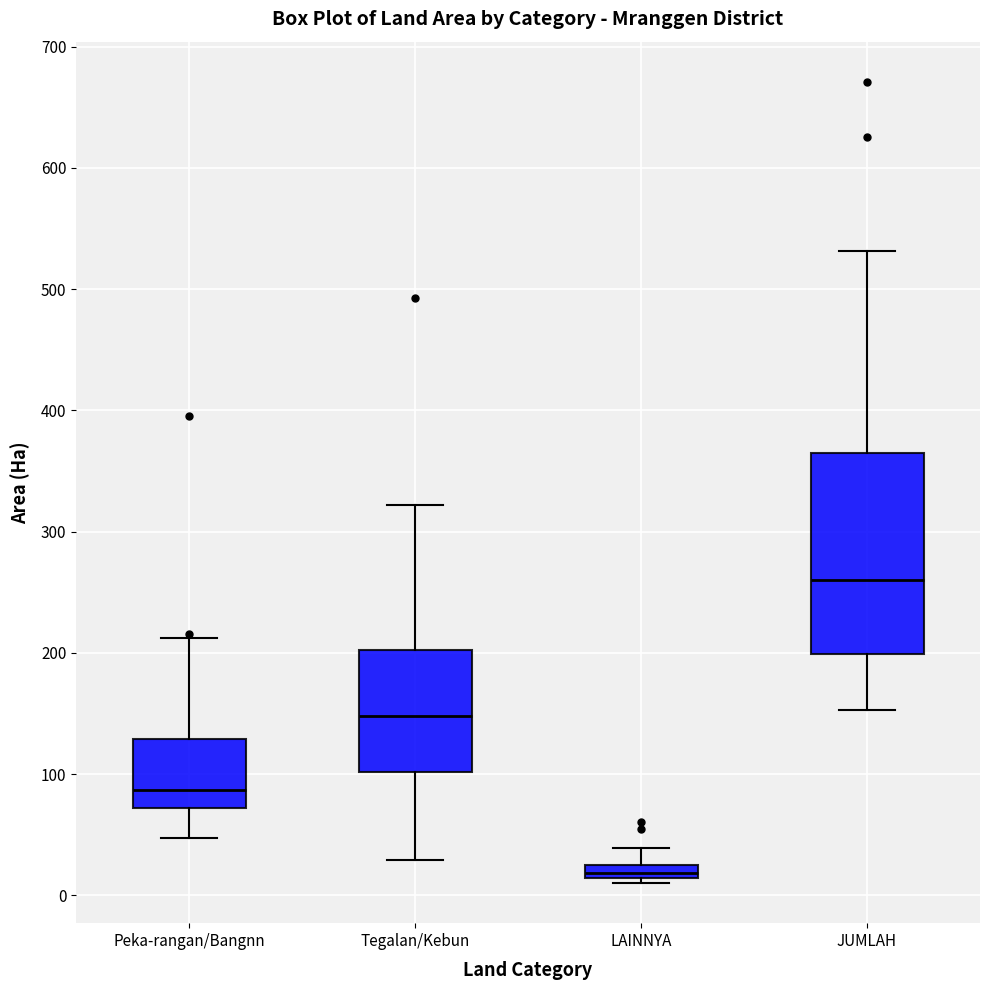

Comparing the boxes themselves (not the whiskers), which one is the tallest?

JUMLAH